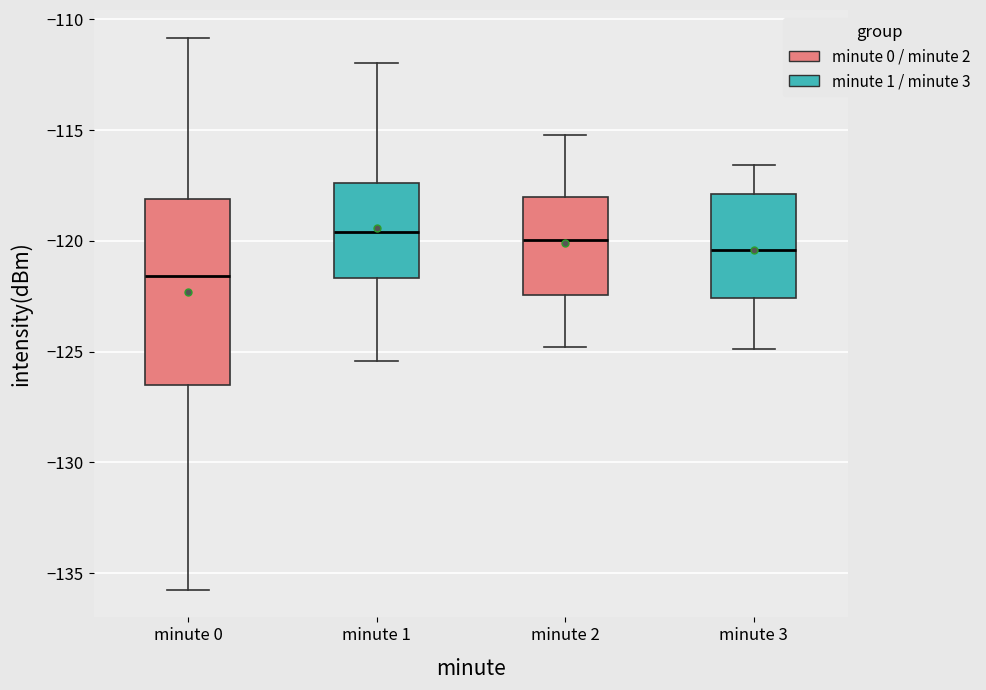

Reading left to right, read every box against the y-axis: the position of its median line, the range the box covers, and the ends of its whiskers. The values are not printed on the chart, so give them approximately, as read against the axis.

minute 0: median -121.5, box -126.5 to -118.0, whiskers -136.0 to -111.0
minute 1: median -119.5, box -121.5 to -117.5, whiskers -125.5 to -112.0
minute 2: median -120.0, box -122.5 to -118.0, whiskers -125.0 to -115.0
minute 3: median -120.5, box -122.5 to -118.0, whiskers -125.0 to -116.5